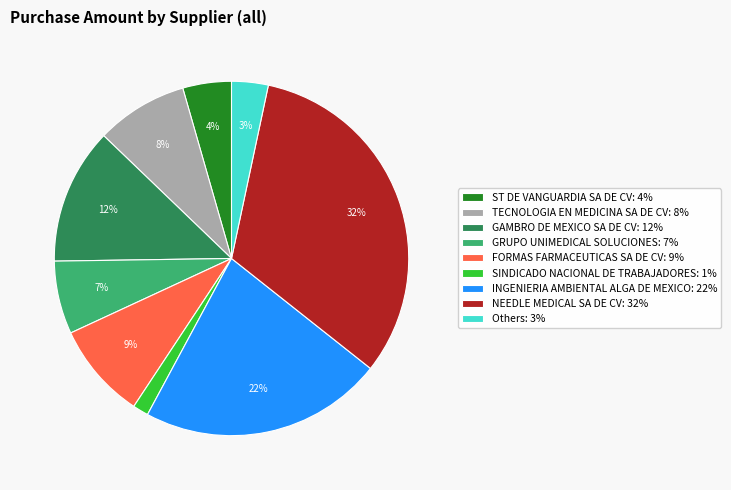

Is it true that GAMBRO DE MEXICO SA DE CV: 12% is 12% of the pie?

True